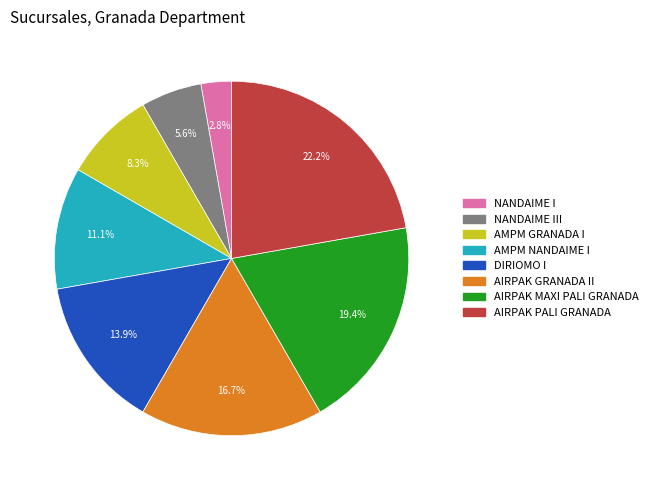

Is there a majority slice in this chart?

No